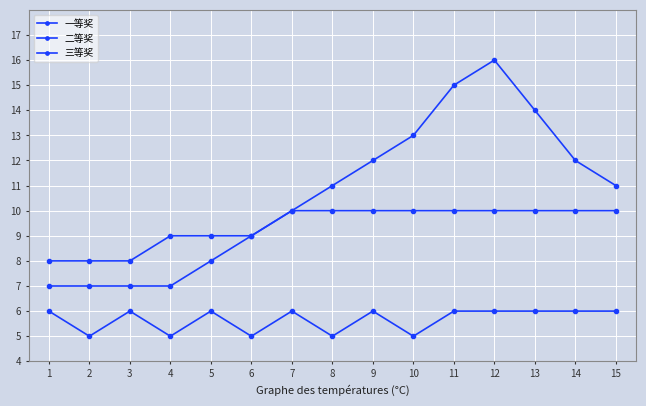

The 一等奖 series shows 10 at 12. True or false?

False